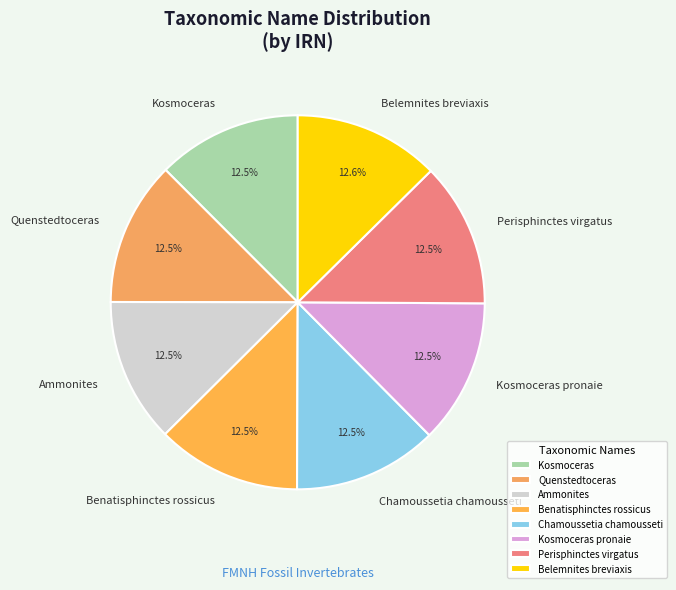

How many slices are in this pie chart?

8